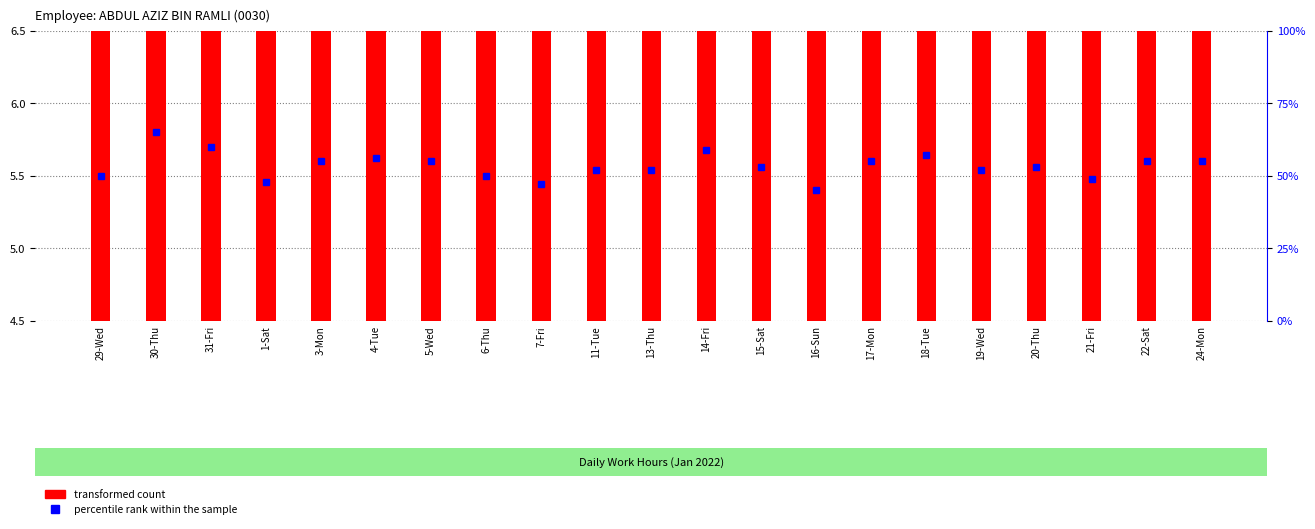

What is the value of the transformed count bar at the 15th from the left?

11.4